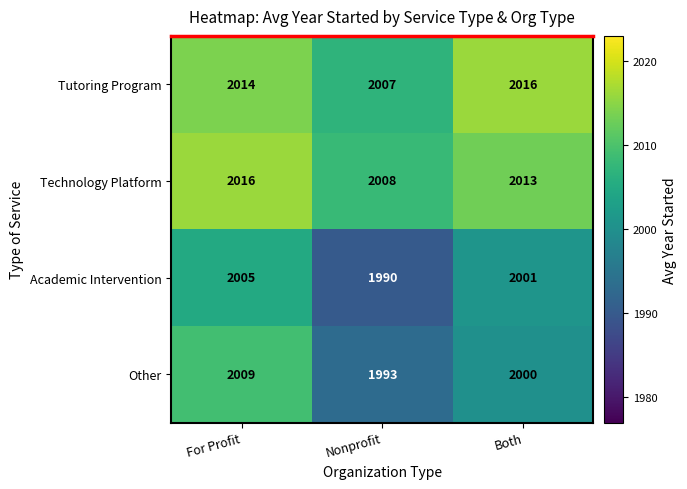

True or false: Technology Platform has a value of 537 at Nonprofit.

False